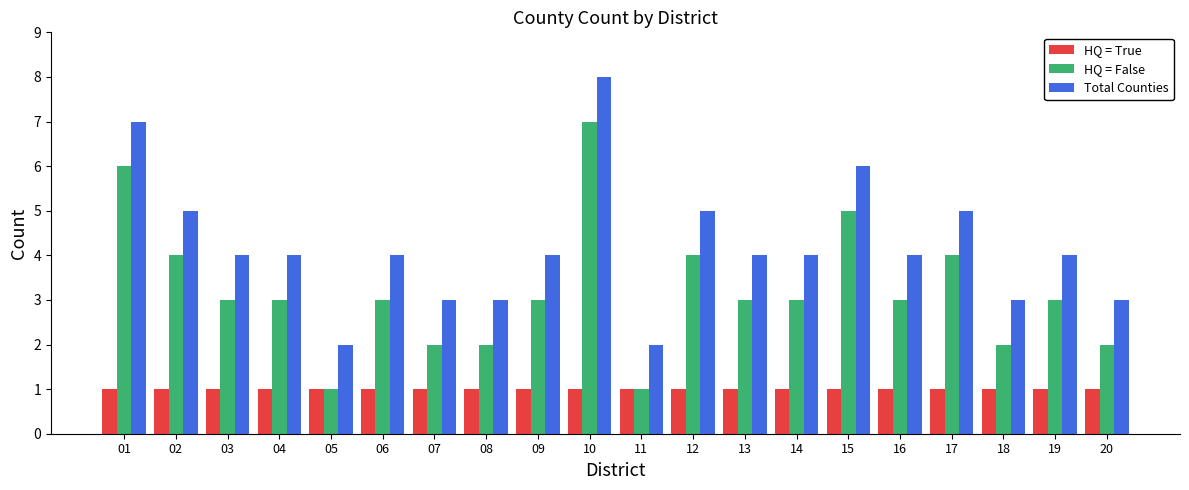

What is the difference between the maximum and minimum values in the HQ = False series?

6